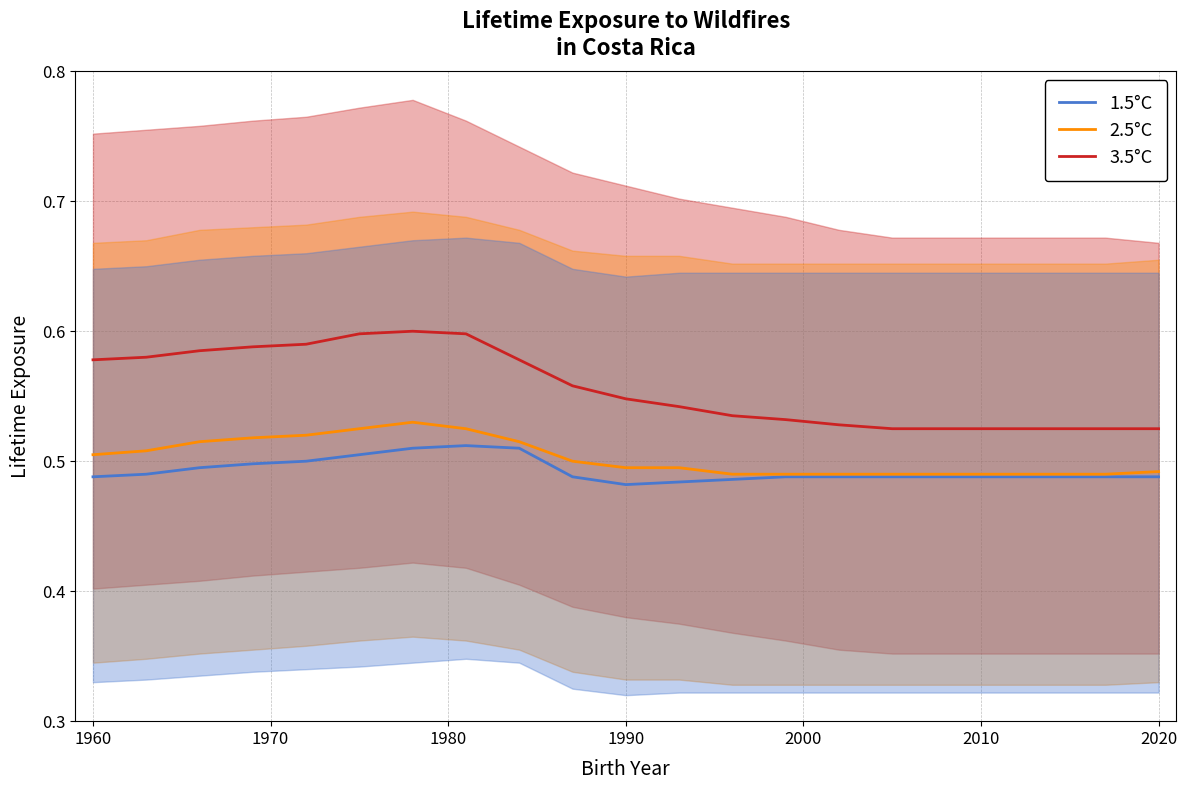

Count the 1.5°C values in the range 0 to 1.

21